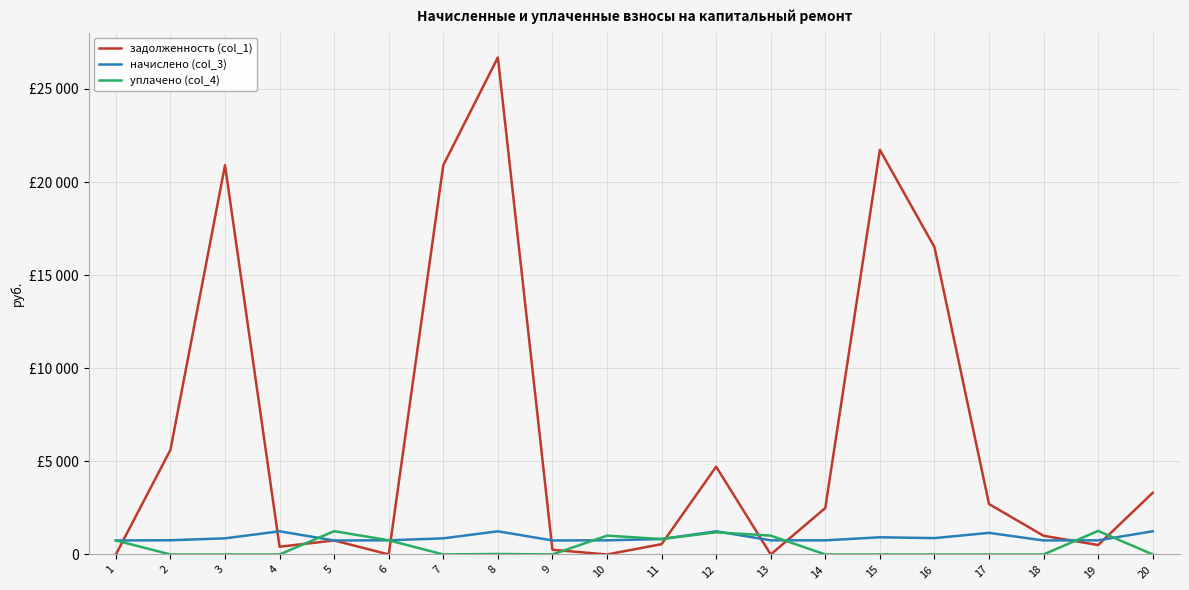

What is the difference between the maximum and minimum values in the уплачено (col_4) series?

1264.2